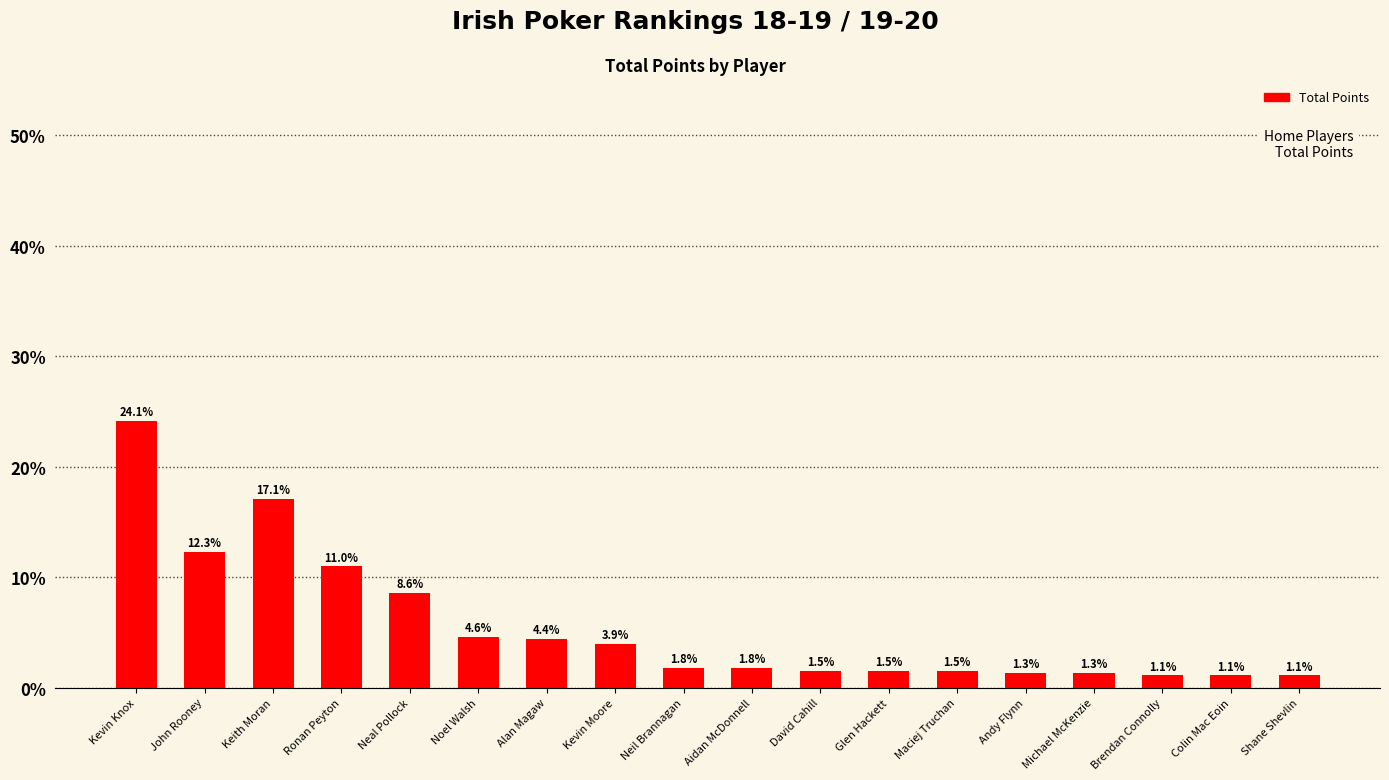

Reading right to left, list all the values displayed in this chart.

Shane Shevlin=25	Colin Mac Eoin=25	Brendan Connolly=25	Michael McKenzie=30	Andy Flynn=30	Maciej Truchan=35	Glen Hackett=35	David Cahill=35	Aidan McDonnell=40	Neil Brannagan=40	Kevin Moore=90	Alan Magaw=100	Noel Walsh=105	Neal Pollock=195	Ronan Peyton=250	Keith Moran=390	John Rooney=280	Kevin Knox=550